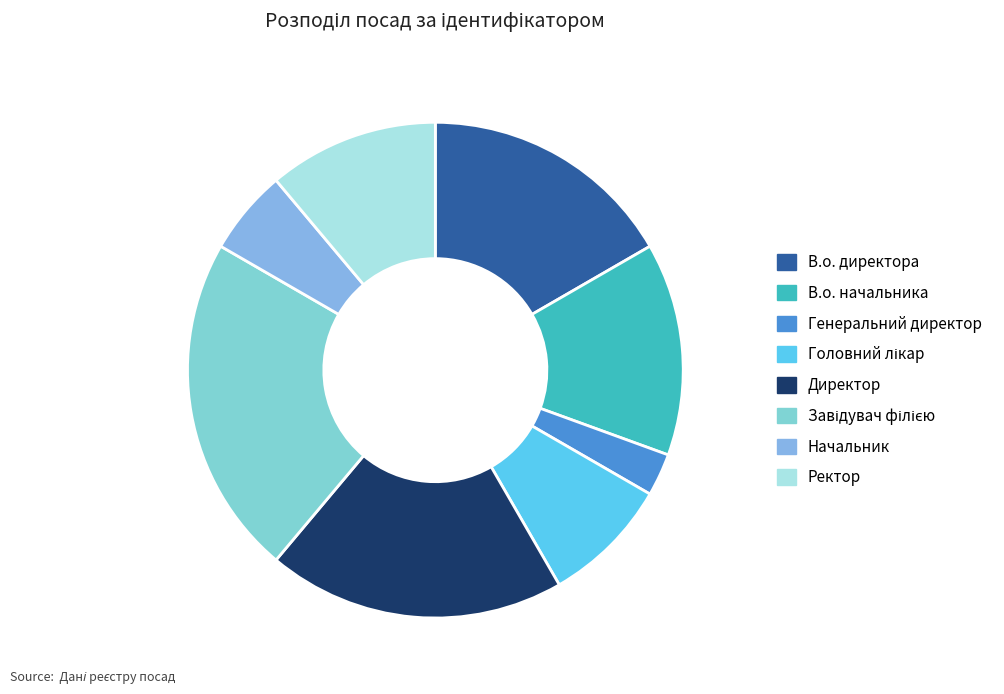

To the nearest percent, what is the difference between the largest and smallest slice percentages?

19%